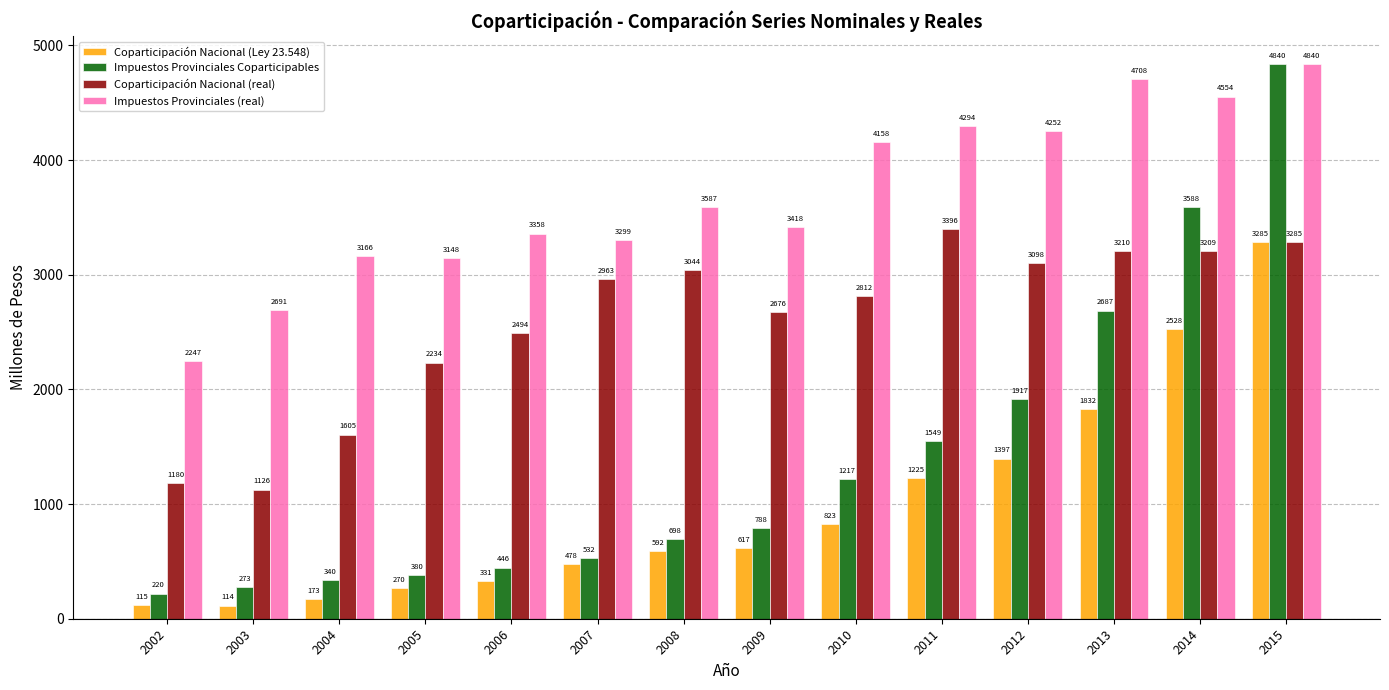

List the labels in order of Coparticipación Nacional (real) value, smallest first.

2003, 2002, 2004, 2005, 2006, 2009, 2010, 2007, 2008, 2012, 2014, 2013, 2015, 2011